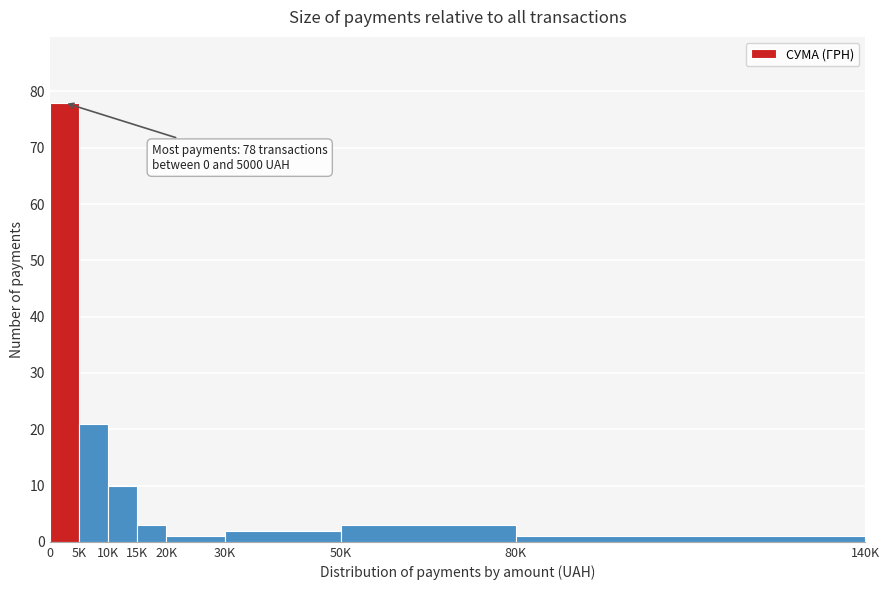

Reading left to right, extract all data points from this chart.

78	21	10	3	1	2	3	1